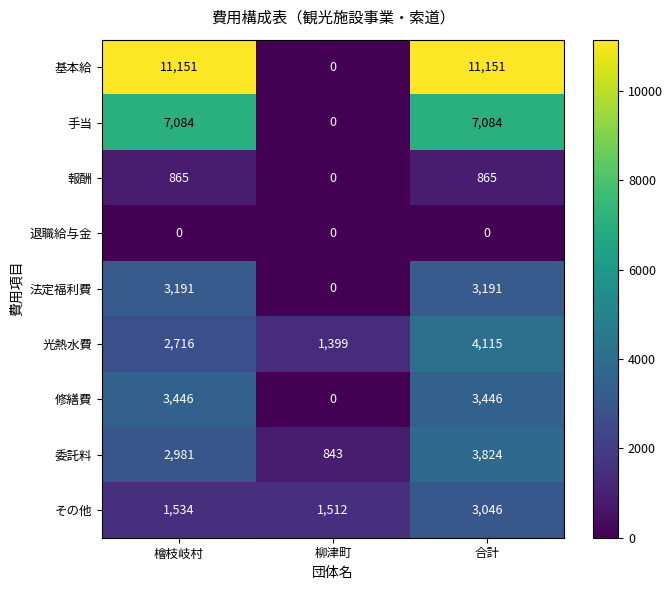

The 法定福利費 series shows 5626 at 檜枝岐村. True or false?

False